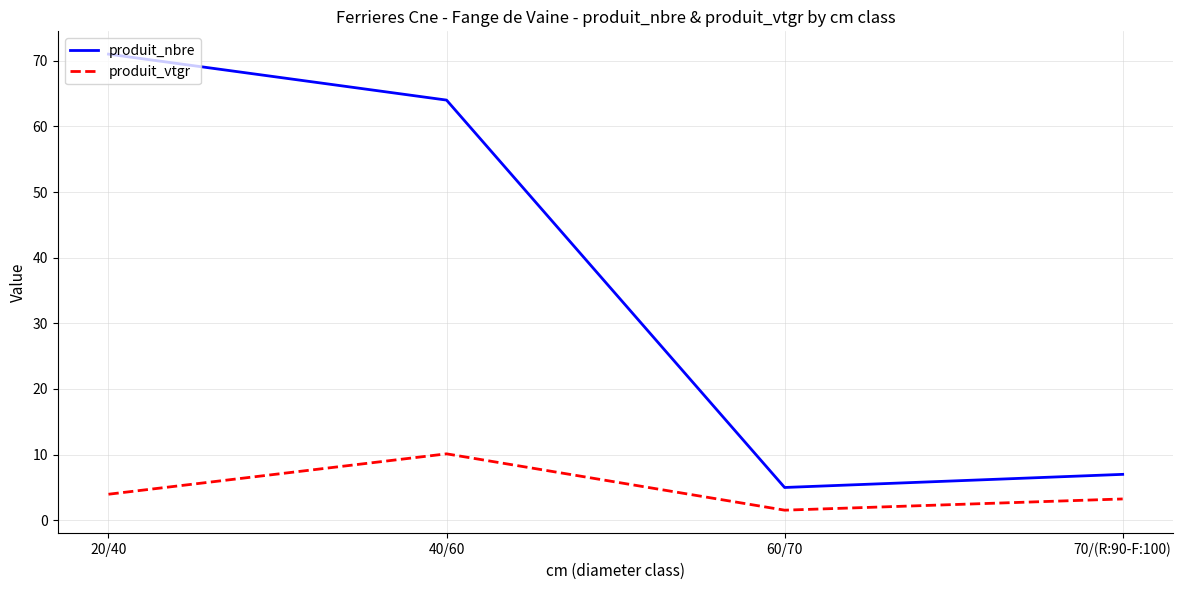

True or false: produit_vtgr and produit_nbre cross at least once.

False